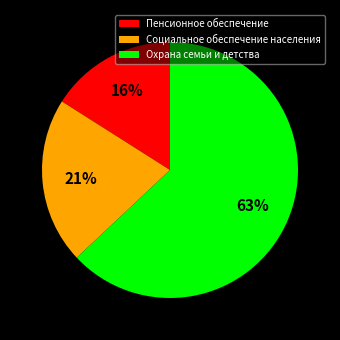

What percentage is the Охрана семьи и детства slice, to the nearest percent?

63%